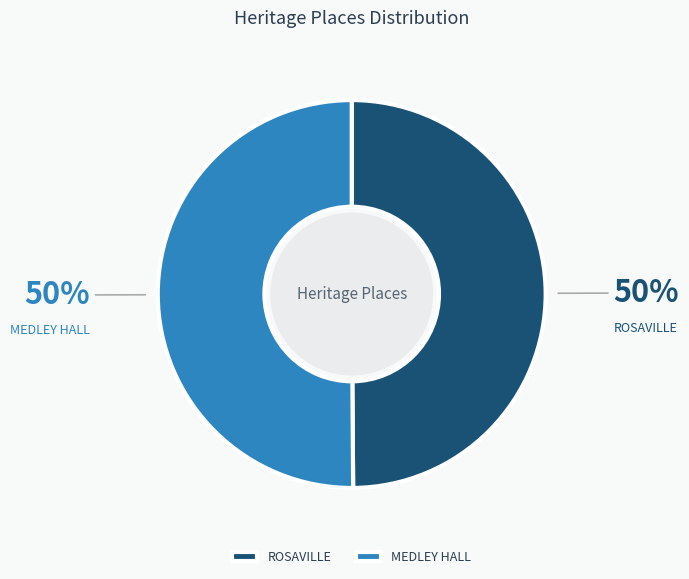

The ROSAVILLE slice represents 35% of the pie. True or false?

False